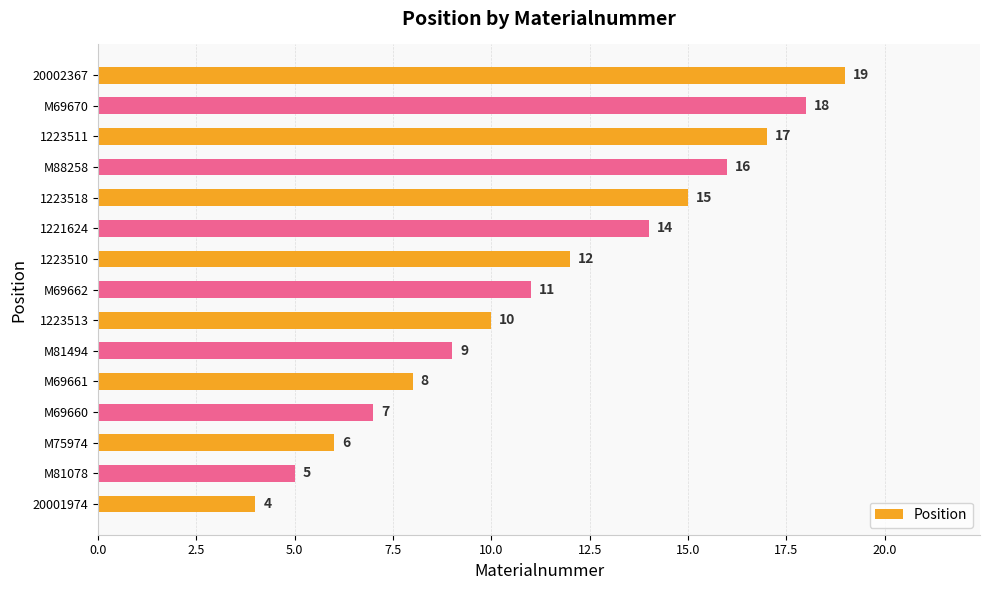

Rank the categories by value from highest to lowest.

20002367, M69670, 1223511, M88258, 1223518, 1221624, 1223510, M69662, 1223513, M81494, M69661, M69660, M75974, M81078, 20001974